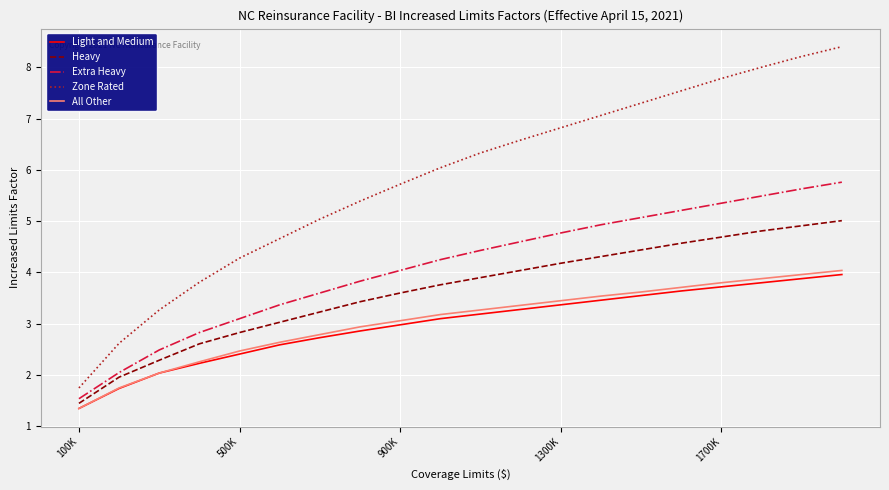

What are all the series names shown in the legend?

Light and Medium, Heavy, Extra Heavy, Zone Rated, All Other